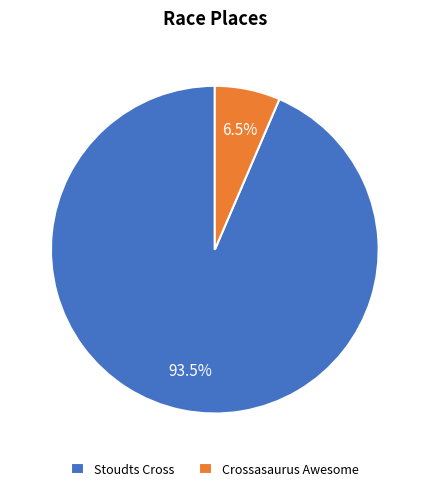

Do Crossasaurus Awesome and Stoudts Cross together represent more than half of the pie?

Yes